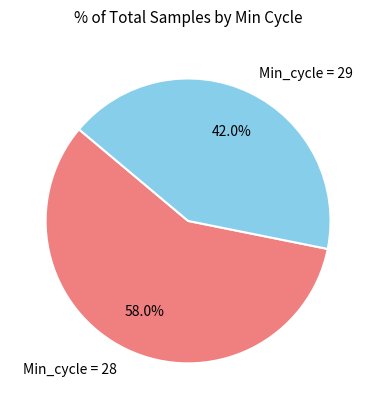

Rank the categories by value from lowest to highest.

Min_cycle = 29, Min_cycle = 28